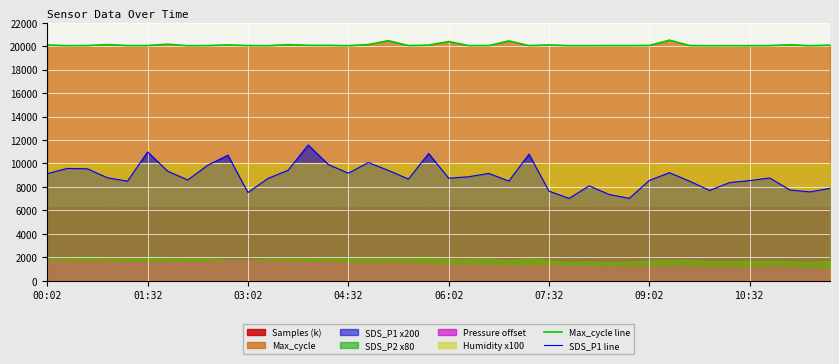

True or false: SDS_P1 line and Max_cycle line cross at least once.

False